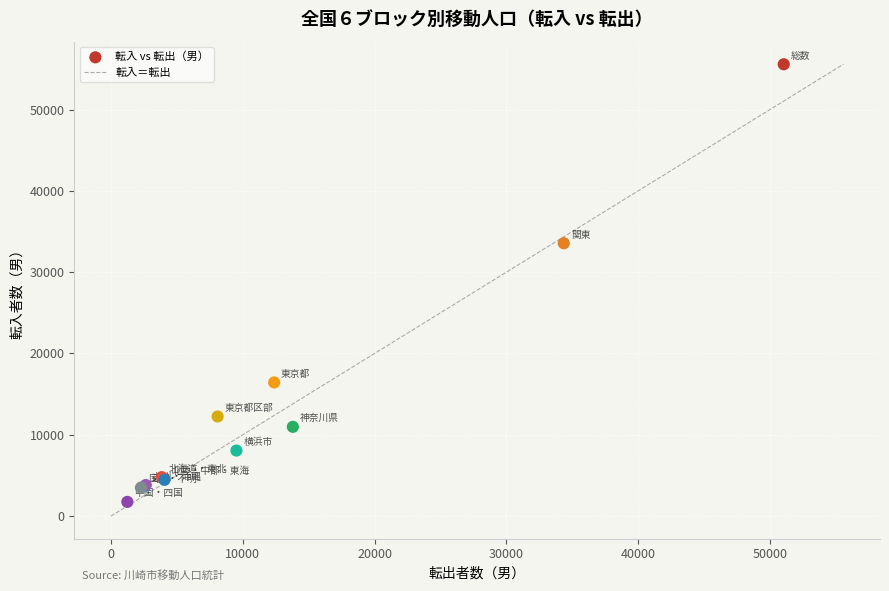

What Y value in the scatter plot is closest to 28657?

33556